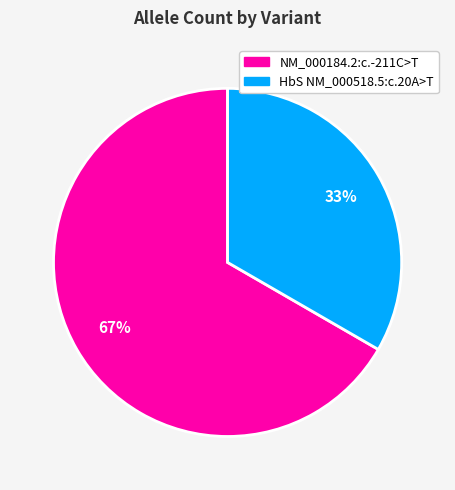

What percentage is the NM_000184.2:c.-211C>T slice, to the nearest percent?

67%